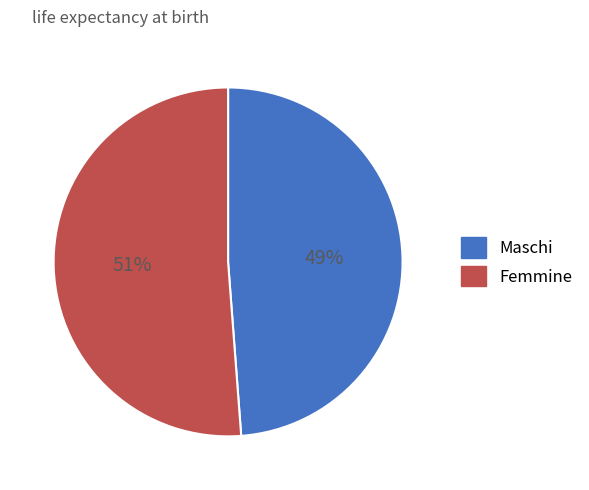

Is Maschi the majority of the pie?

No